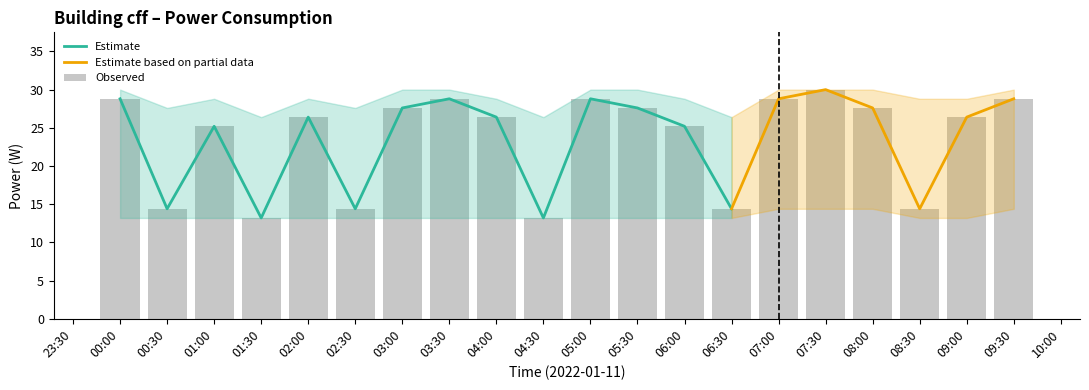

Between 07:30 and 03:30, which is larger?

07:30